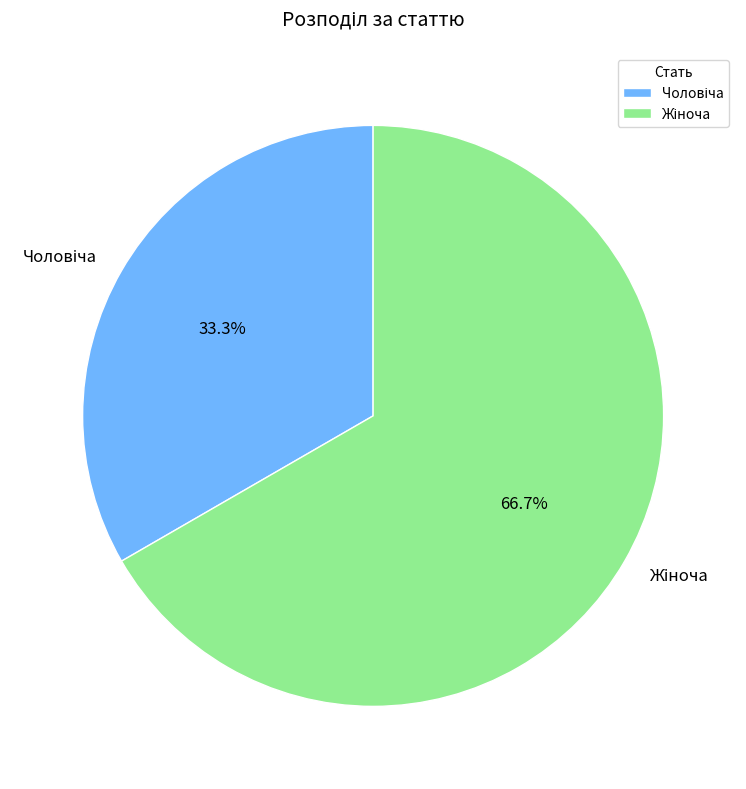

To the nearest percent, what is the average slice percentage?

50%